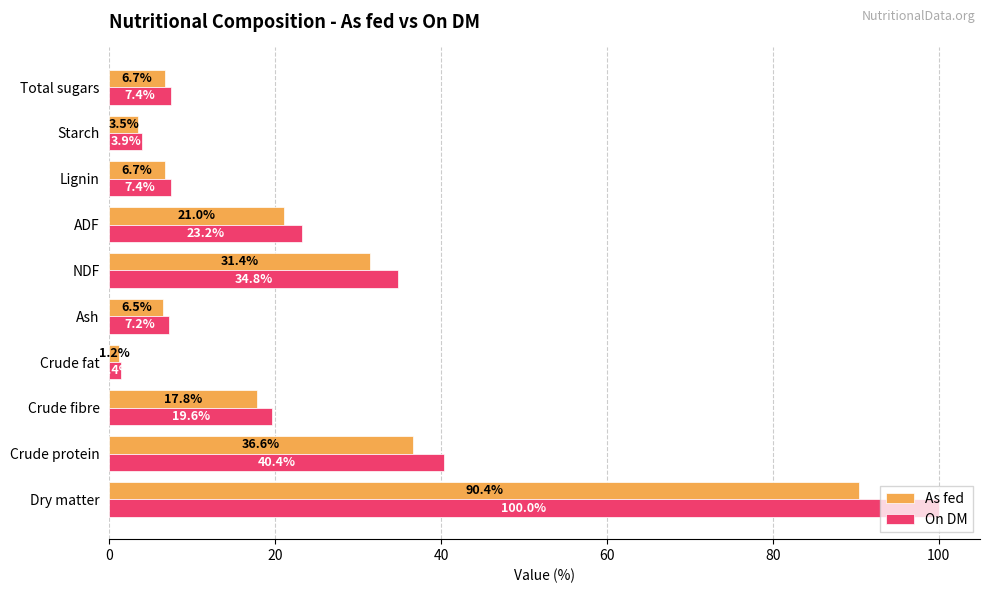

At which category is the sum across all series the highest?

Dry matter